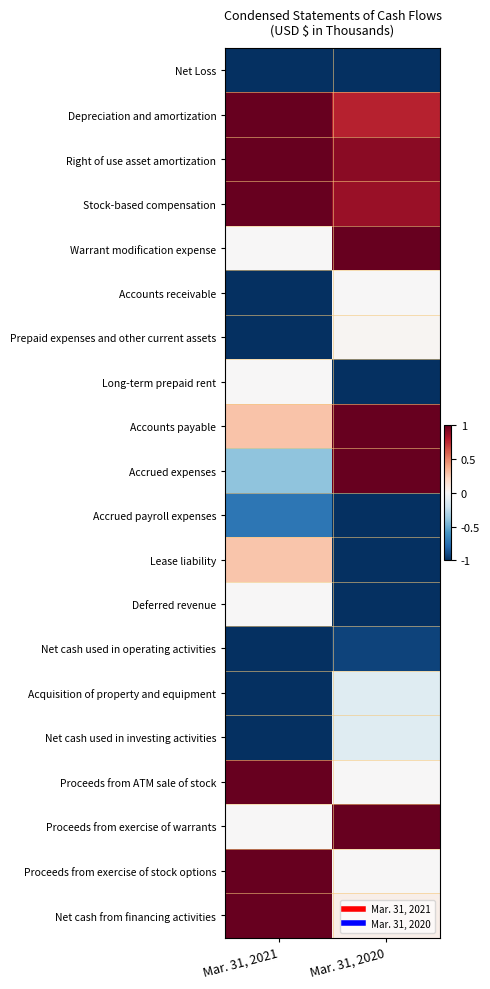

Count the number of data series in this chart.

20